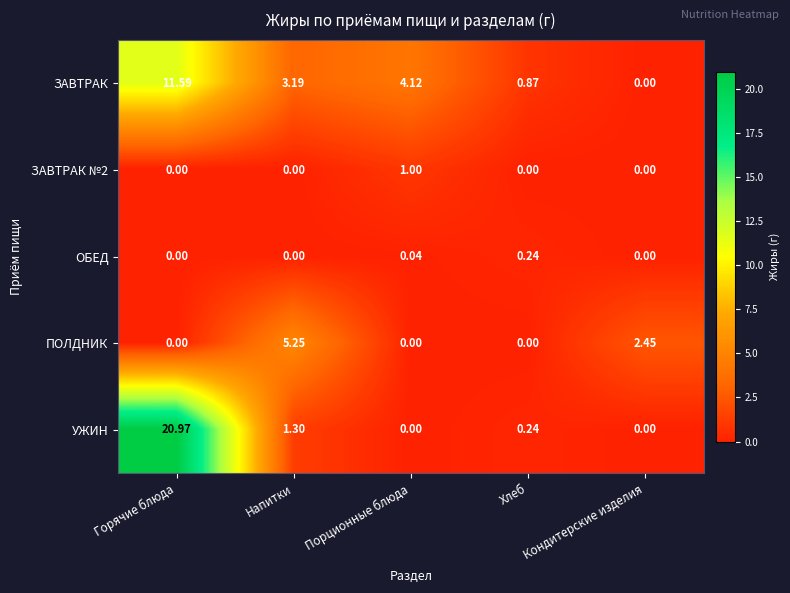

Which series has the largest total across all categories?

УЖИН